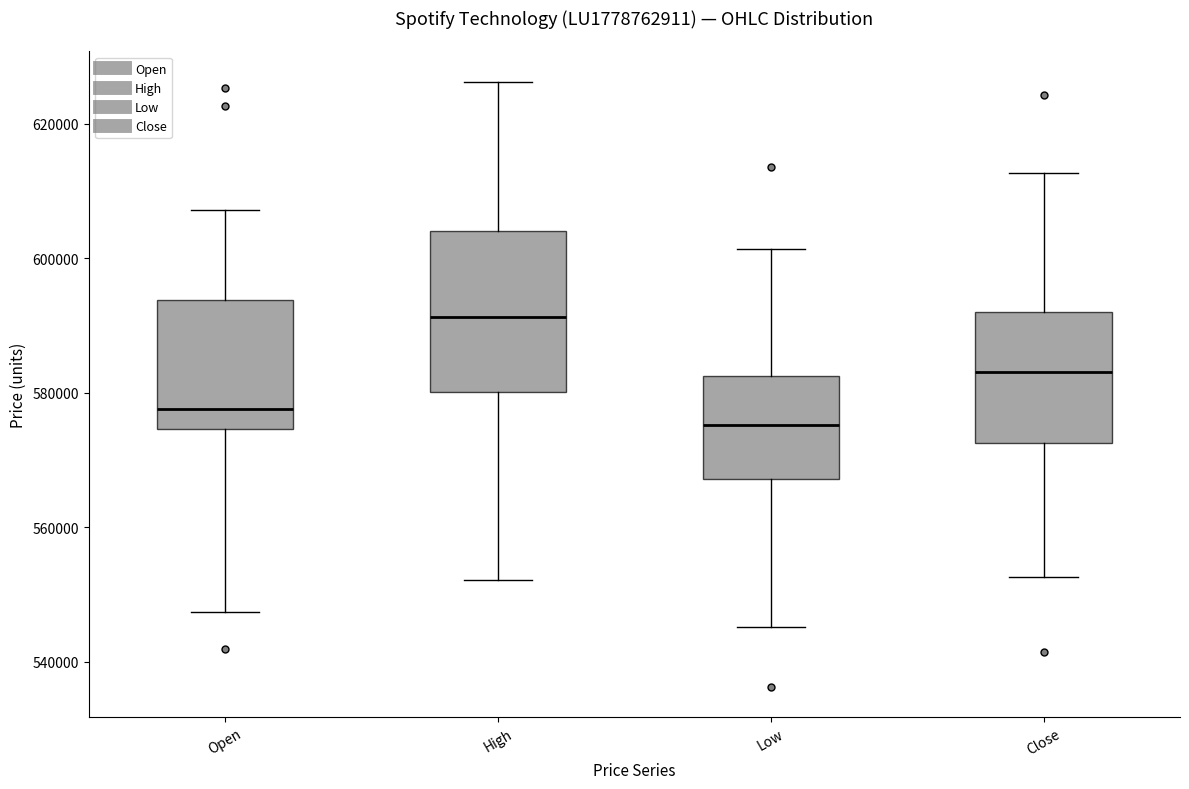

Which box is the tallest, from its lower edge to its upper edge?

High